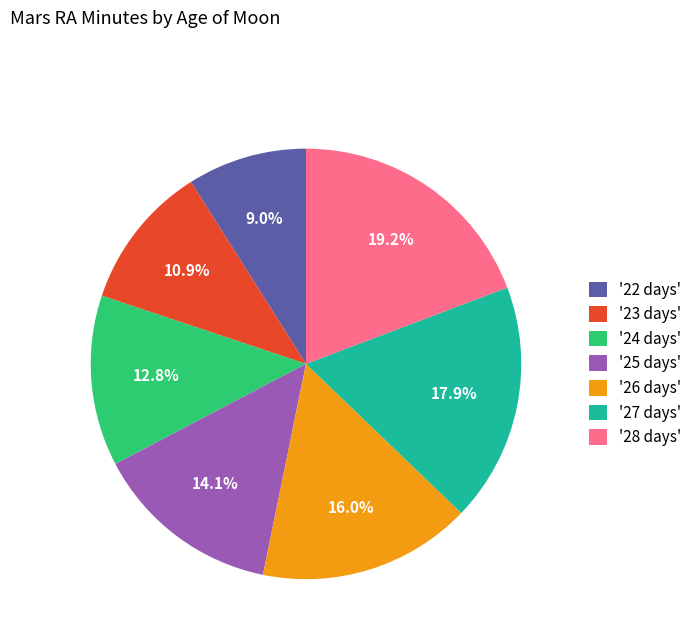

Which has a higher value, '22 days' or '24 days'?

'24 days'